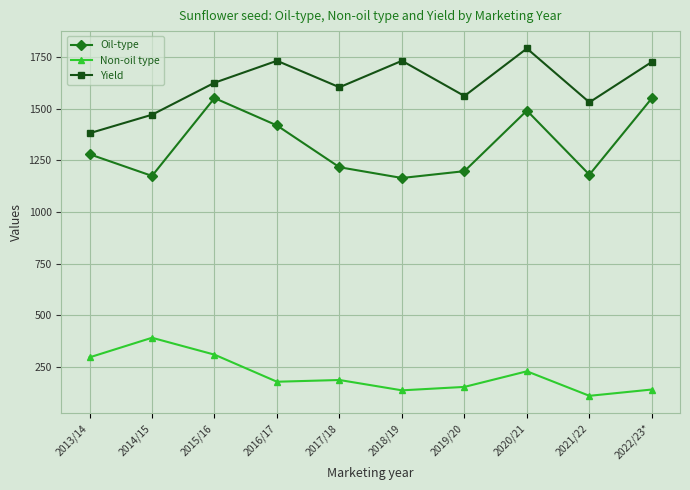

Is it true that Oil-type equals 1733.5 at 2018/19?

False